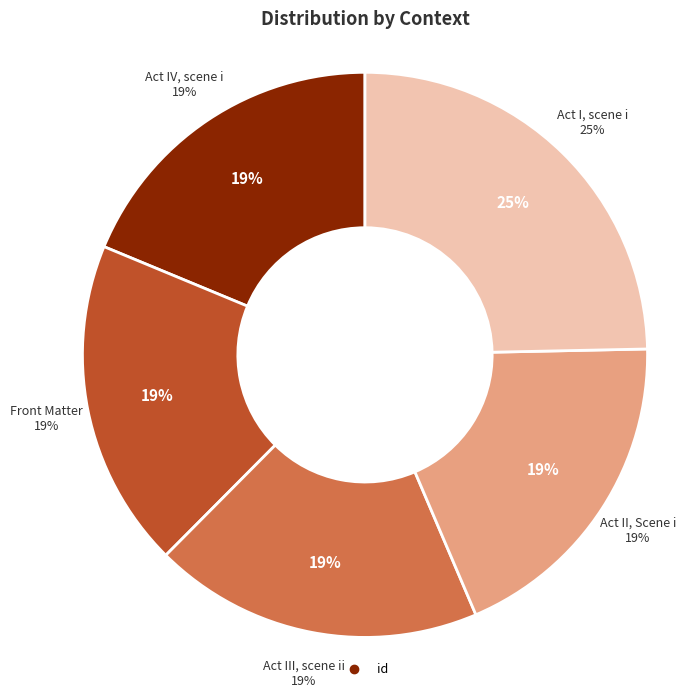

To the nearest percent, what portion does Act III, scene ii represent?

19%